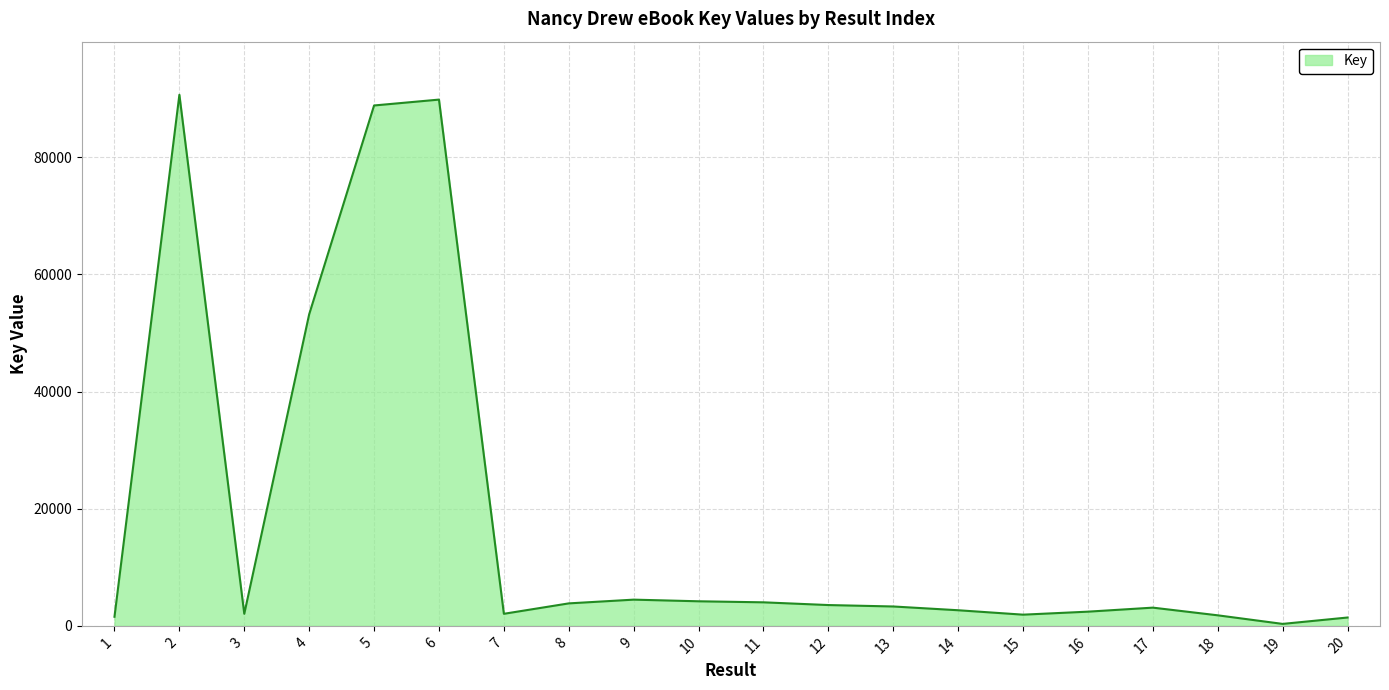

At which category does the data reach its first local valley?

3